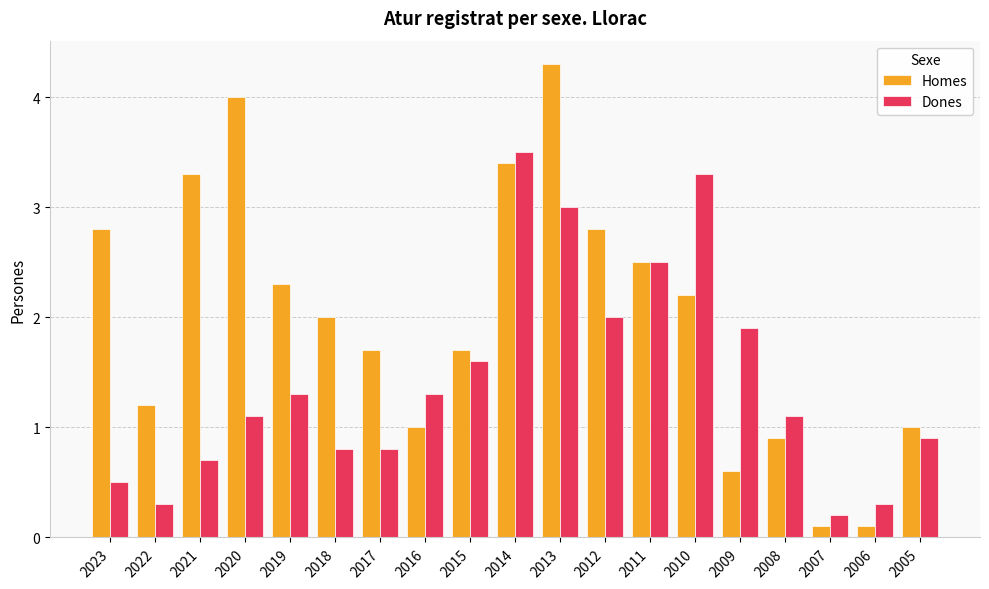

What are all the series names shown in the legend?

Homes, Dones